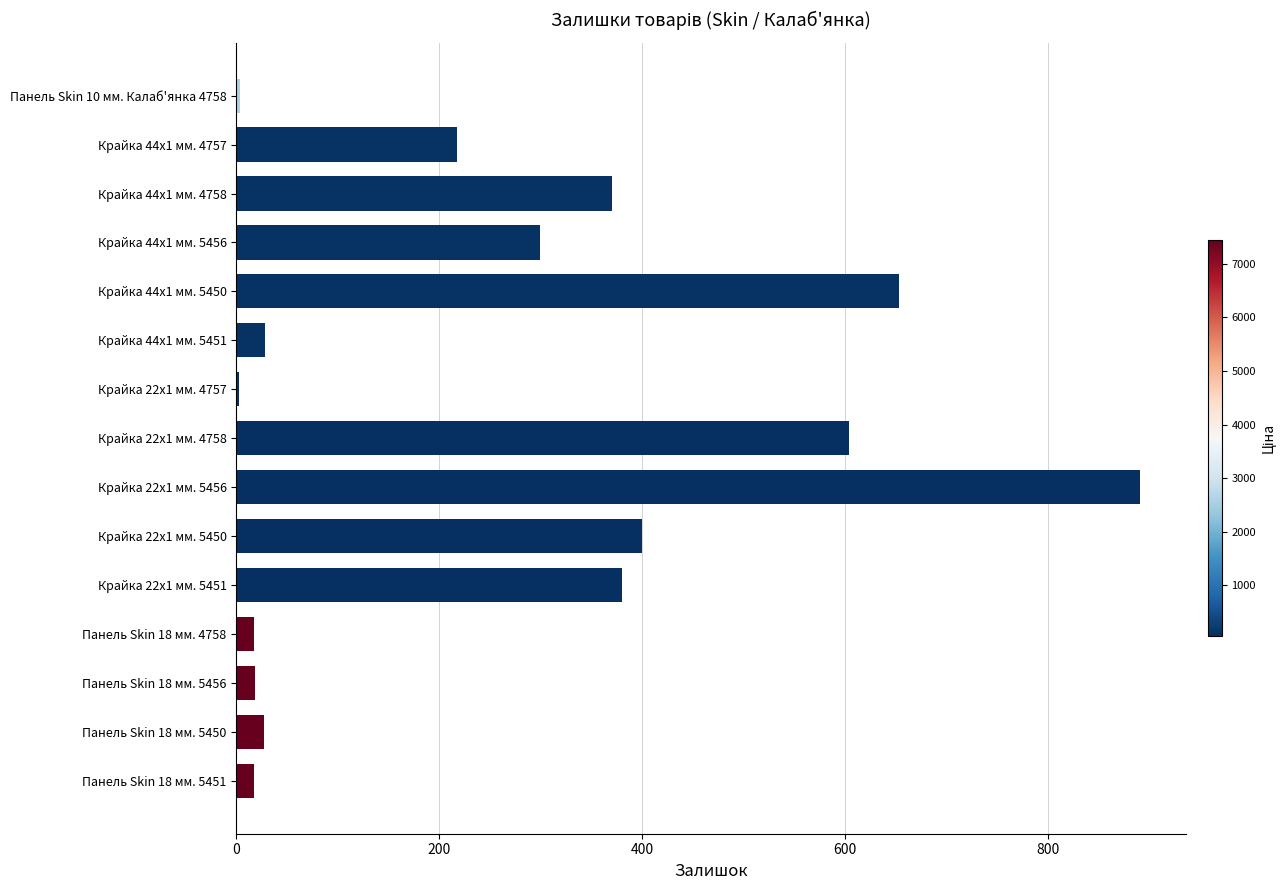

What is the maximum value shown in the chart?

891